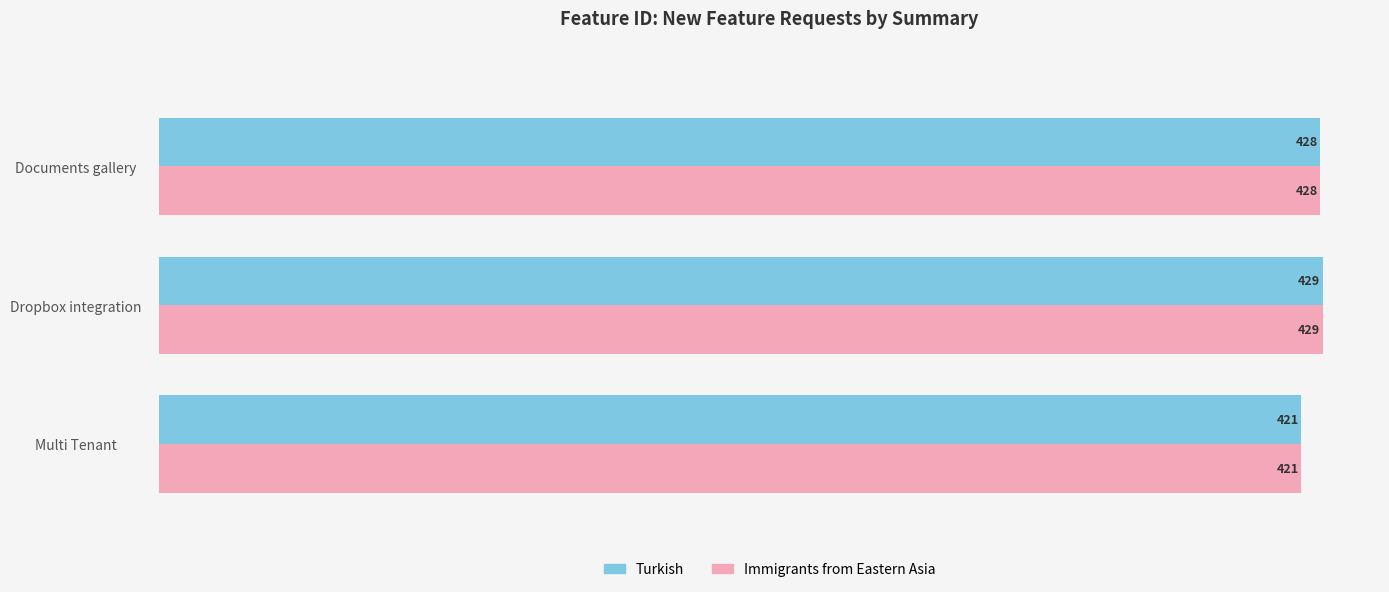

Count the Turkish values in the range 421 to 429.

3